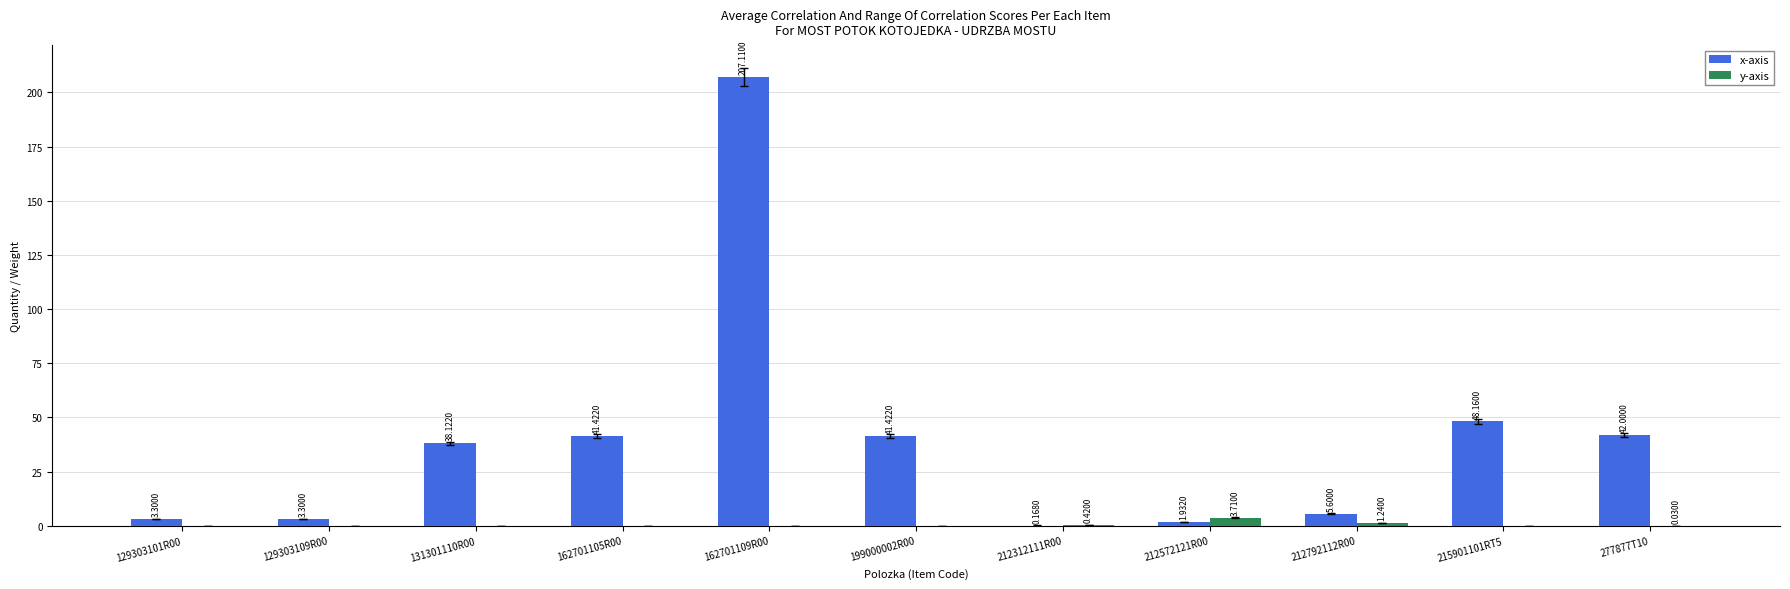

Which series has the largest range (max minus min)?

x-axis